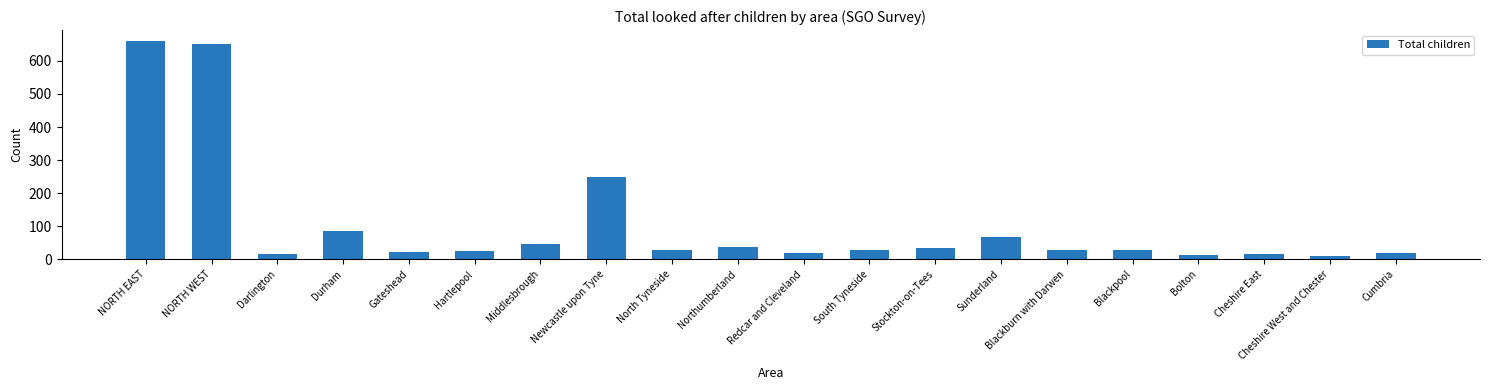

Where is the data nearest to the value 335?

Newcastle upon Tyne